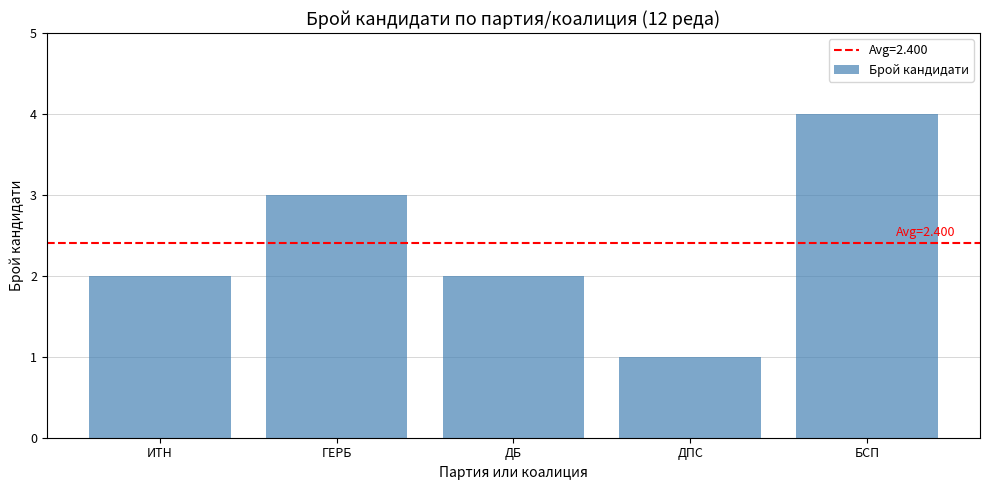

True or false: the data shows 3 at ДБ.

False